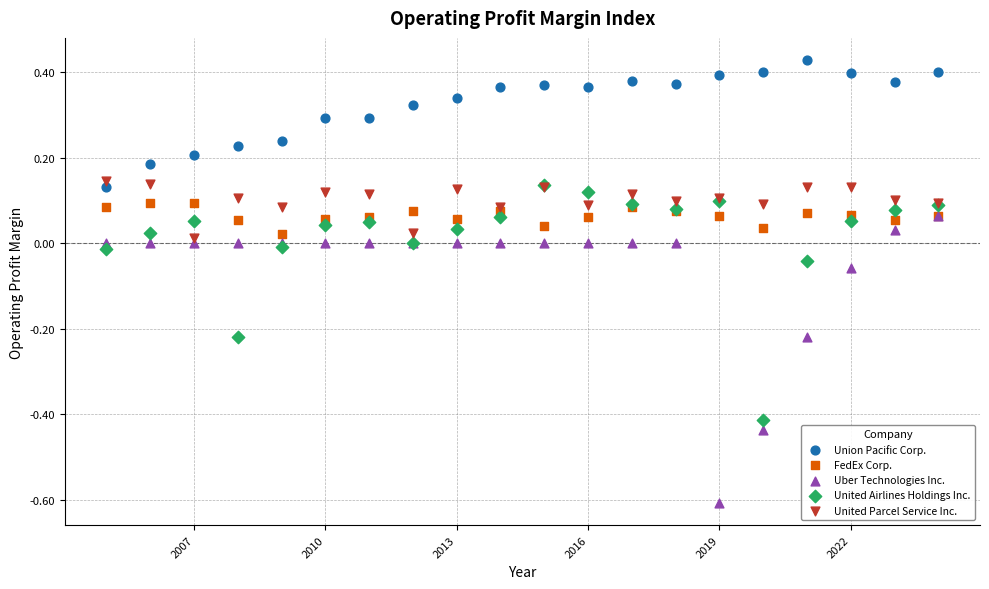

Which series contains the highest Y value?

Union Pacific Corp.